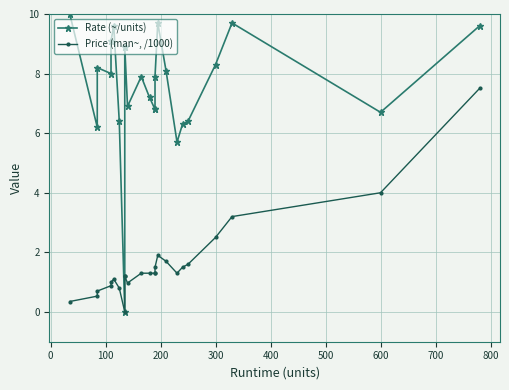

What is the sum of the Rate (~/units) values at 300 and 500?

15.5